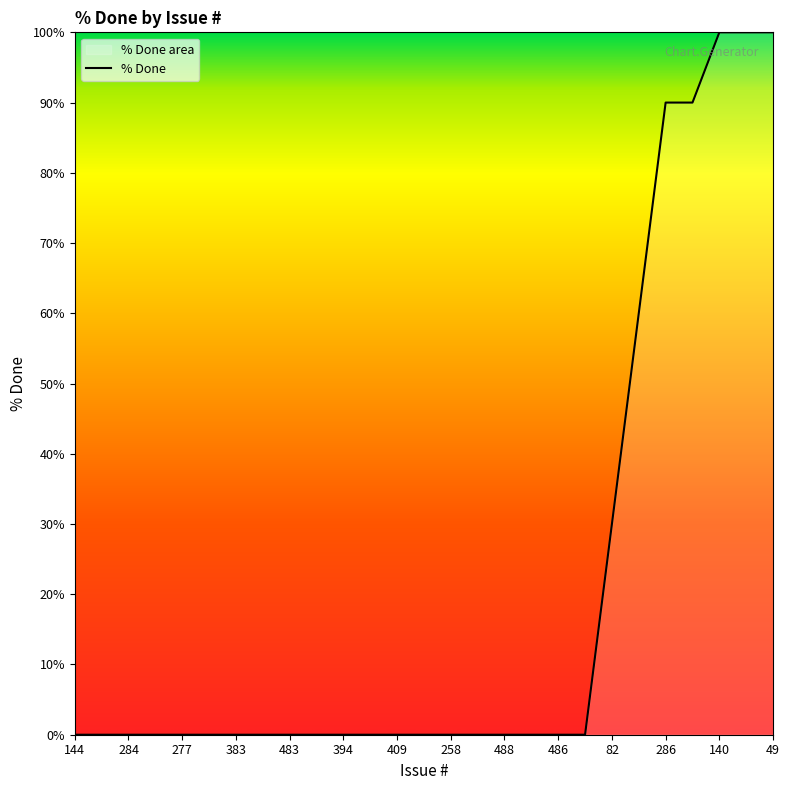

At which label is the value closest to 50?

84